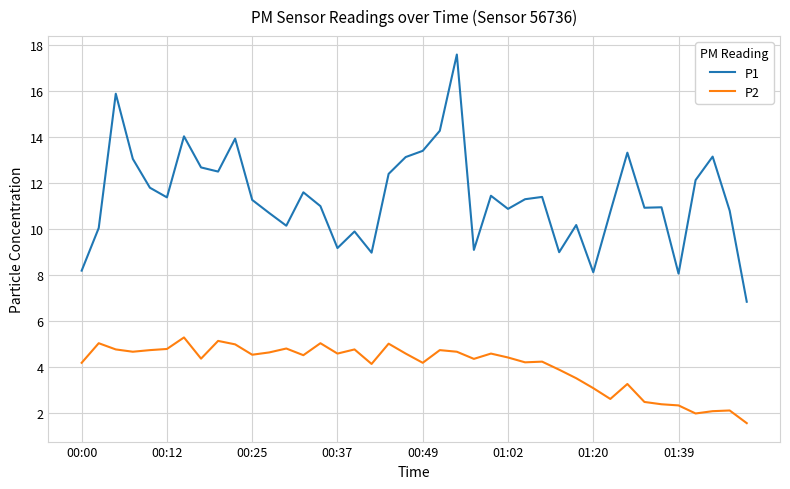

What is the highest value of the P1 series?

17.6